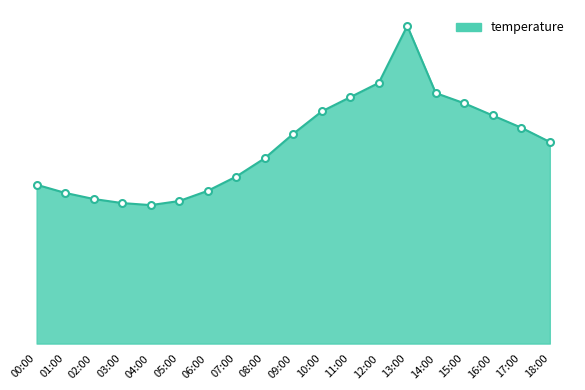

Is it true that the value at 13:00 is 11.5?

False